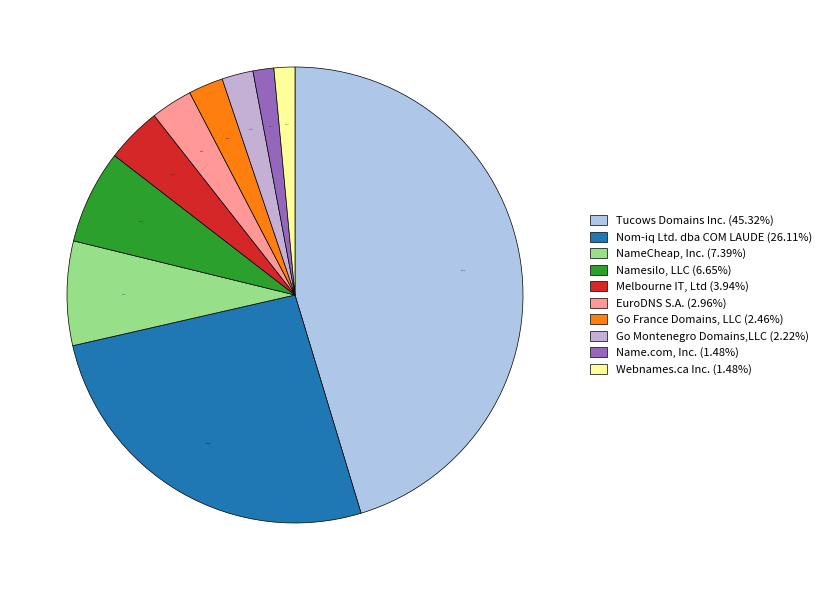

Which has a higher value, Go France Domains, LLC or Nom-iq Ltd. dba COM LAUDE?

Nom-iq Ltd. dba COM LAUDE